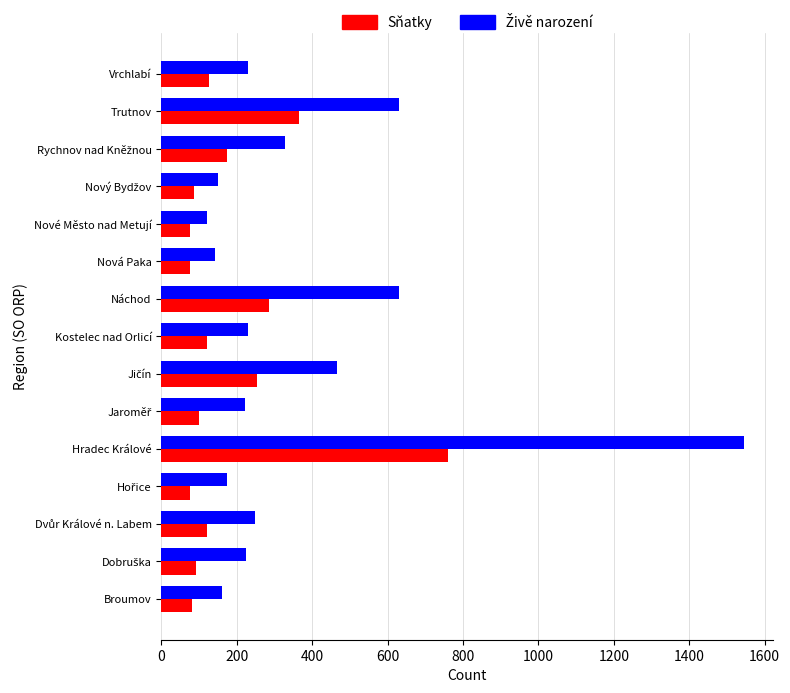

What is the difference between the highest and lowest values at Broumov?

81